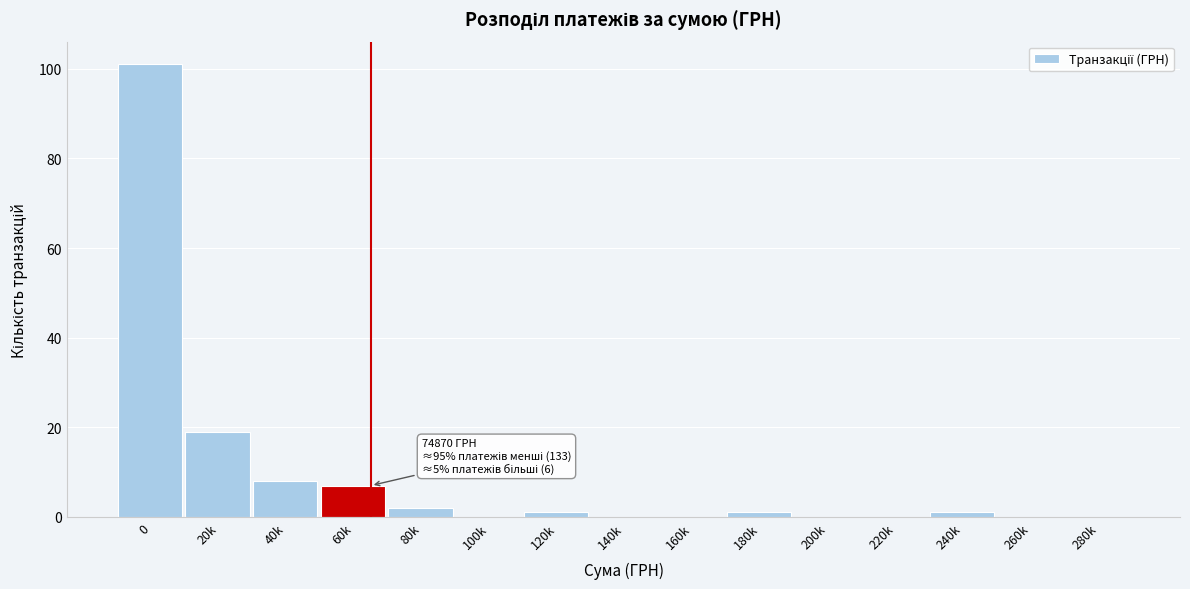

Reading right to left, what are all the values shown in this chart?

280k=0	260k=0	240k=1	220k=0	200k=0	180k=1	160k=0	140k=0	120k=1	100k=0	80k=2	60k=7	40k=8	20k=19	0=101